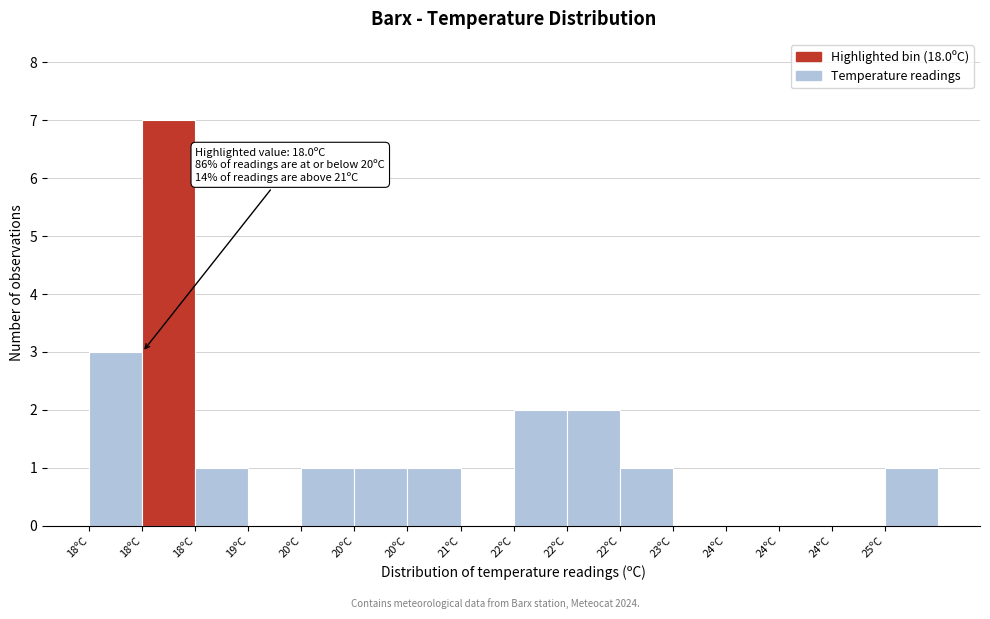

How many data points does each series have?

16